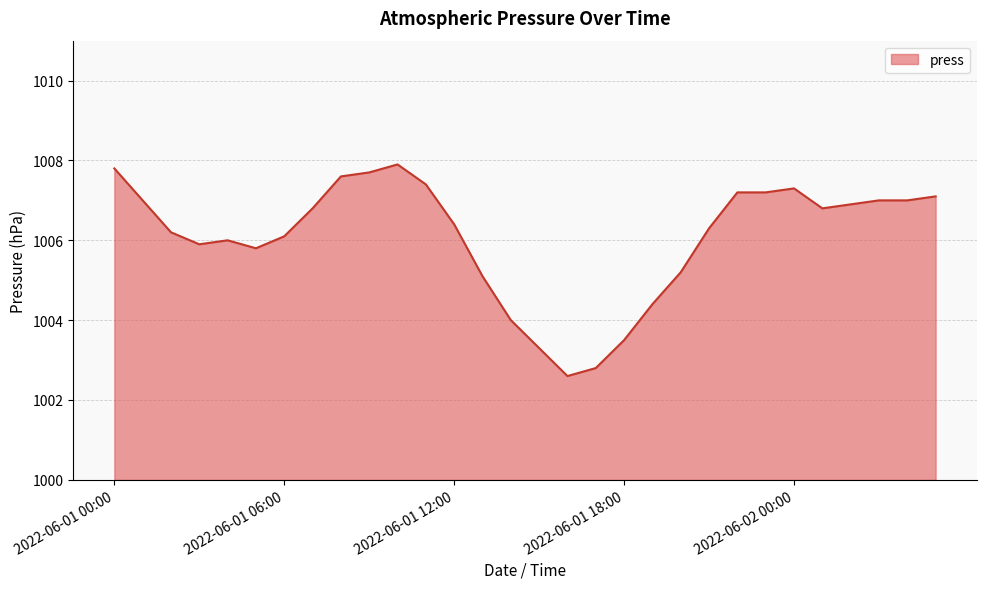

Reading left to right, extract all data points from this chart.

1007.8	1007.0	1006.2	1005.9	1006.0	1005.8	1006.1	1006.8	1007.6	1007.7	1007.9	1007.4	1006.4	1005.1	1004.0	1003.3	1002.6	1002.8	1003.5	1004.4	1005.2	1006.3	1007.2	1007.2	1007.3	1006.8	1006.9	1007.0	1007.0	1007.1